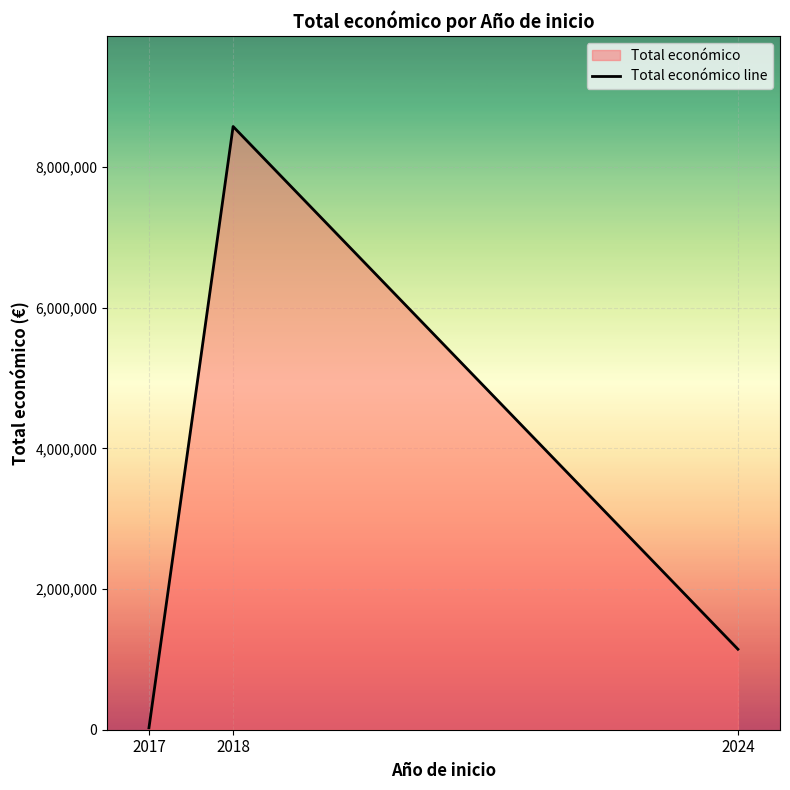

List the labels in order of value, largest first.

2018, 2024, 2017